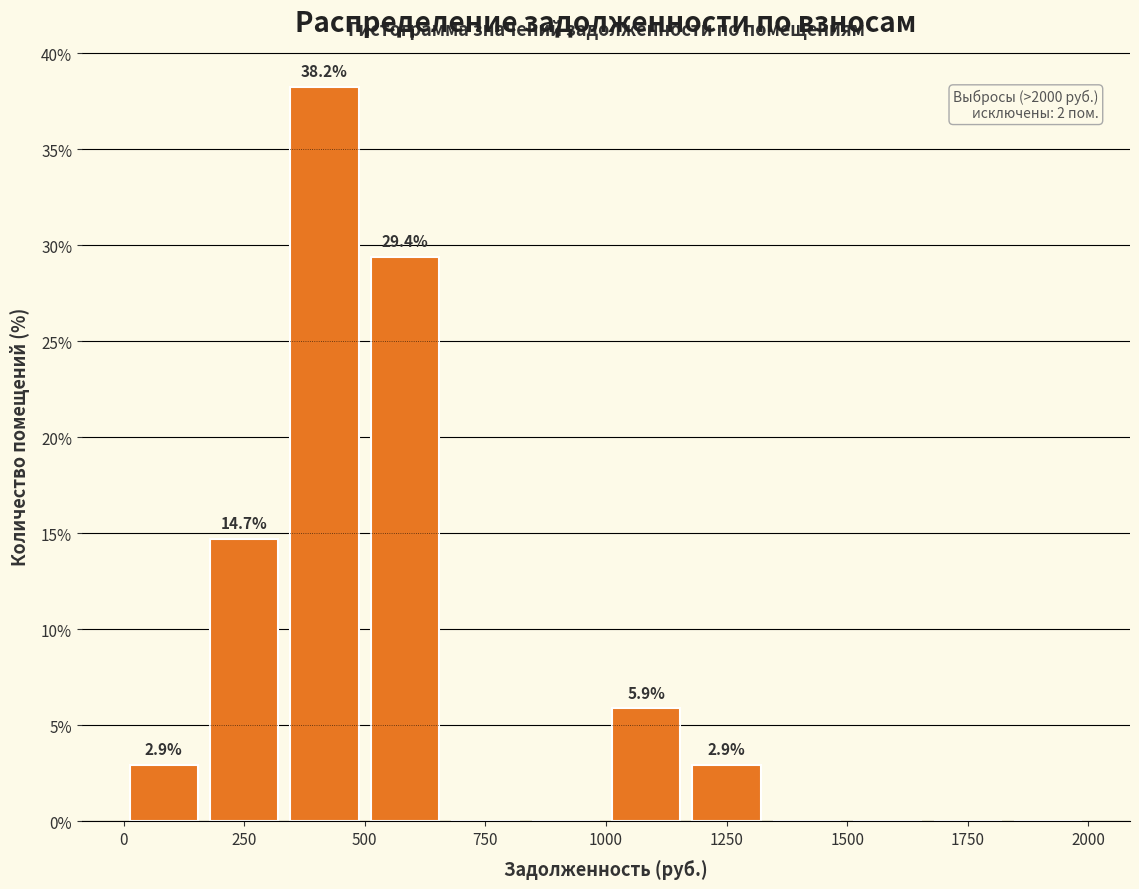

Read against the x-axis, roughly where is the centre of the tallest bar?

400